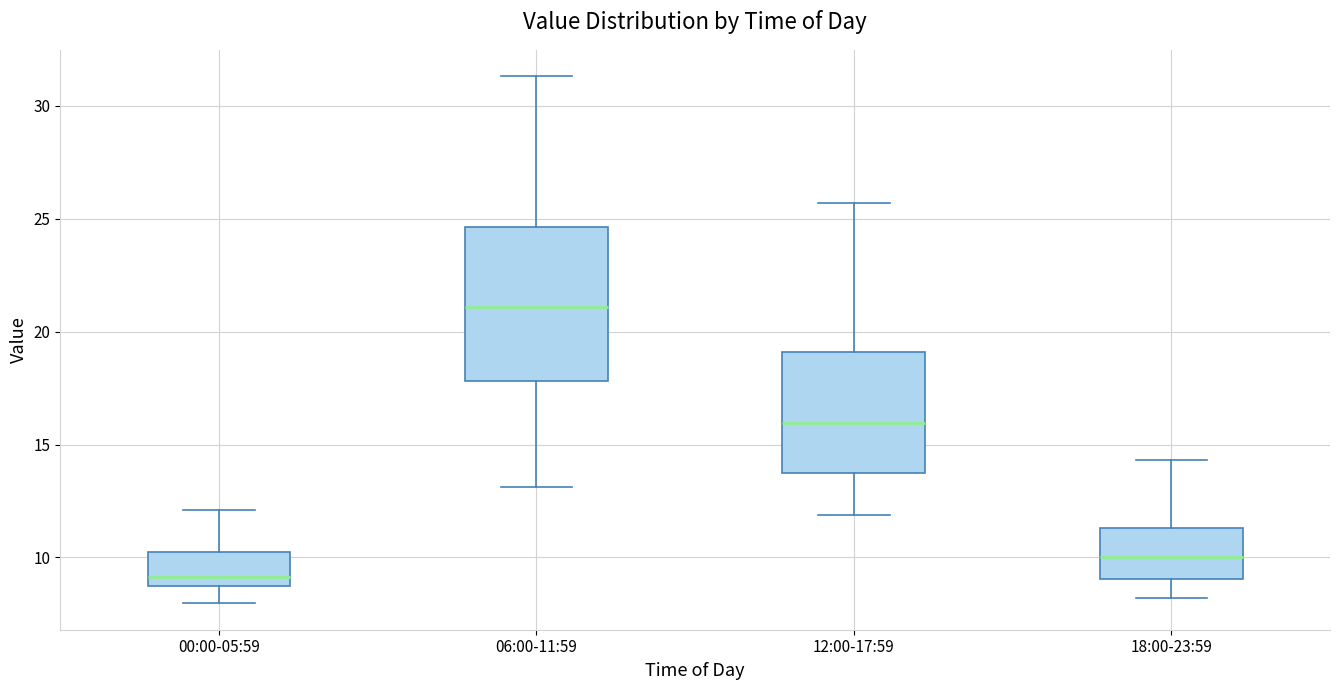

Where does the upper whisker of the box for 12:00-17:59 end on the y-axis? The values are not printed on the chart, so give them approximately, as read against the axis.

25.5